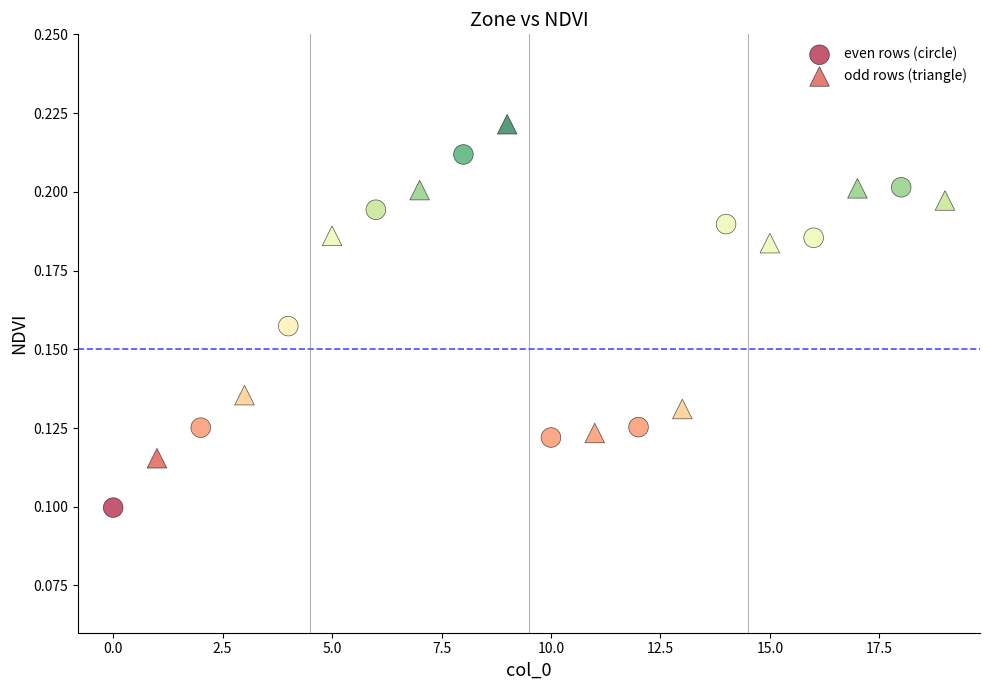

Which series contains the lowest Y value?

even rows (circle)